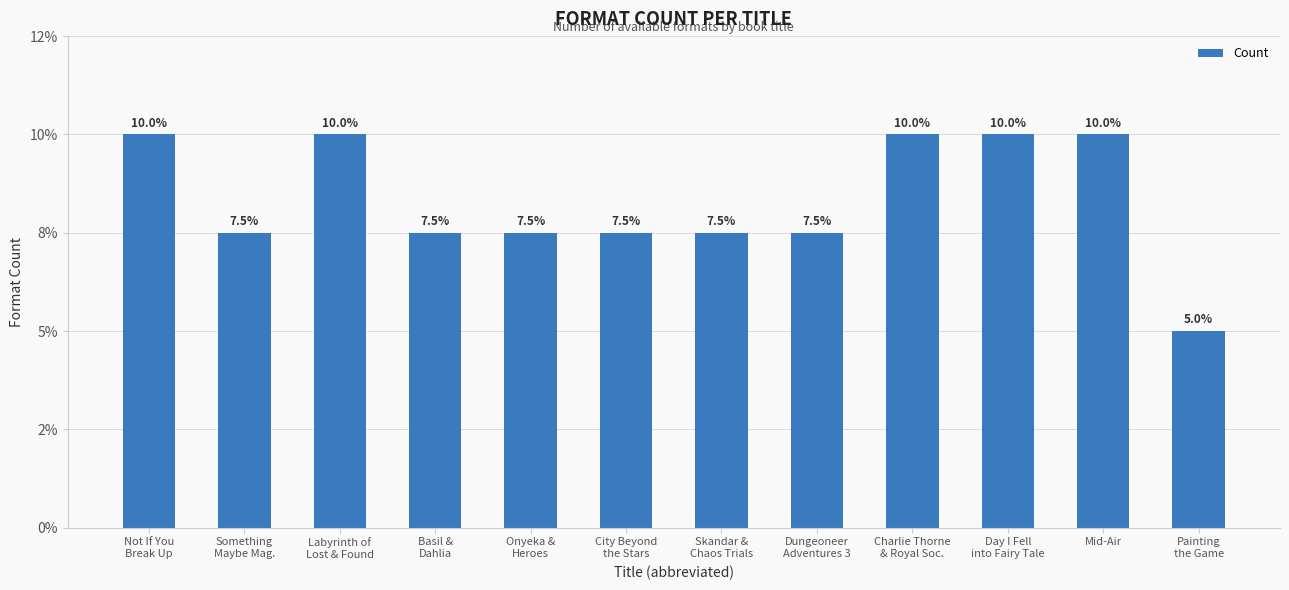

Count the values in the range 3 to 4.

11